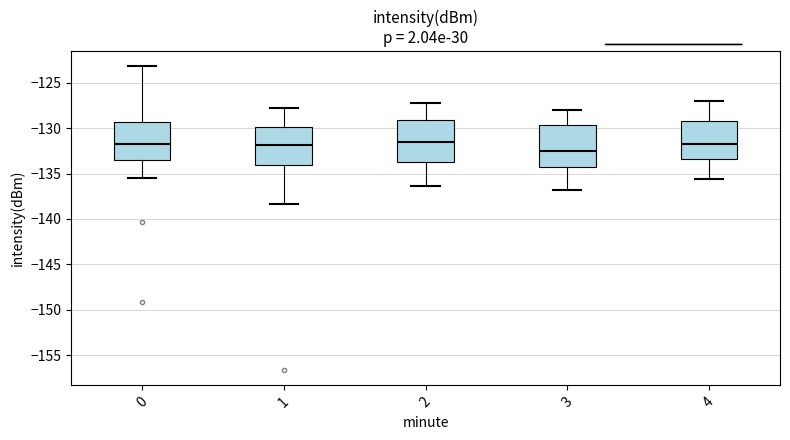

Reading left to right, read every box against the y-axis: the position of its median line, the range the box covers, and the ends of its whiskers. The values are not printed on the chart, so give them approximately, as read against the axis.

0: median -131.5, box -133.5 to -129.5, whiskers -135.5 to -123.0
1: median -132.0, box -134.0 to -130.0, whiskers -138.5 to -128.0
2: median -131.5, box -133.5 to -129.0, whiskers -136.5 to -127.0
3: median -132.5, box -134.5 to -129.5, whiskers -137.0 to -128.0
4: median -131.5, box -133.5 to -129.0, whiskers -135.5 to -127.0